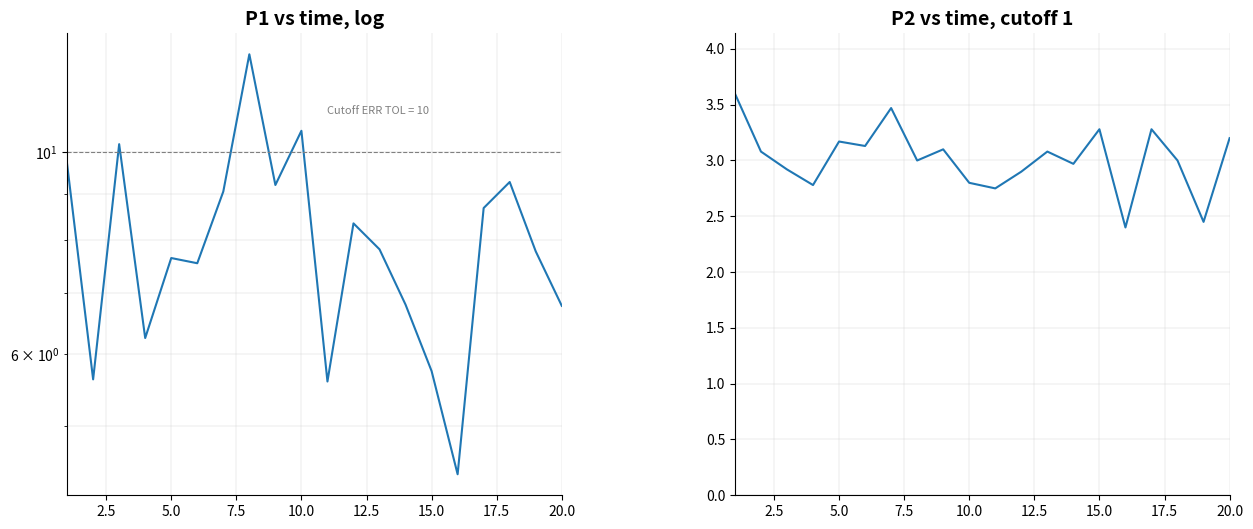

True or false: P1 and P2 intersect in this chart.

False